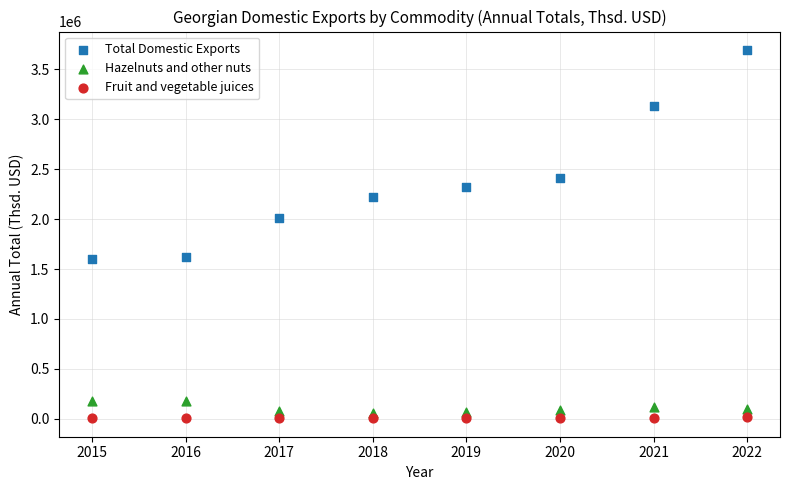

Which series has the widest spread of Y values?

Total Domestic Exports